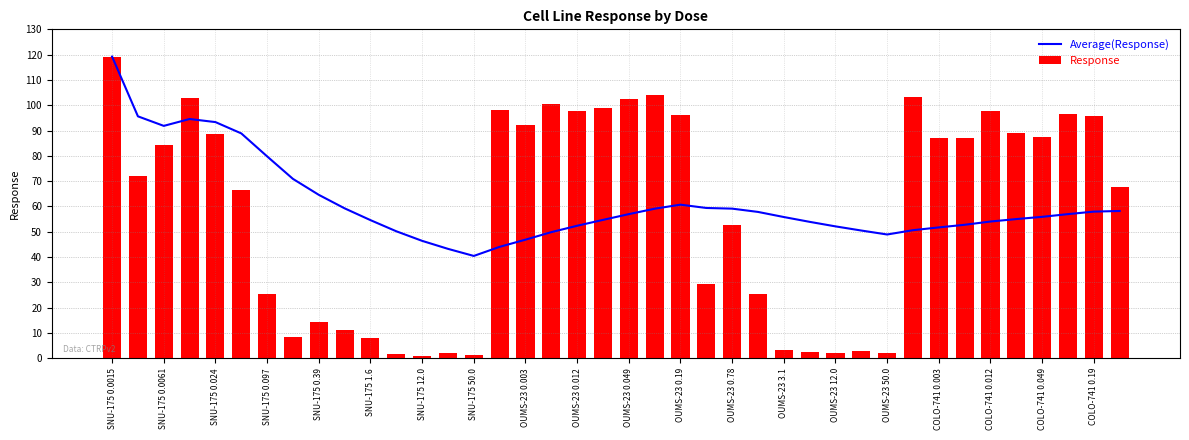

Are the bars grouped side by side (vs. stacked)?

Yes